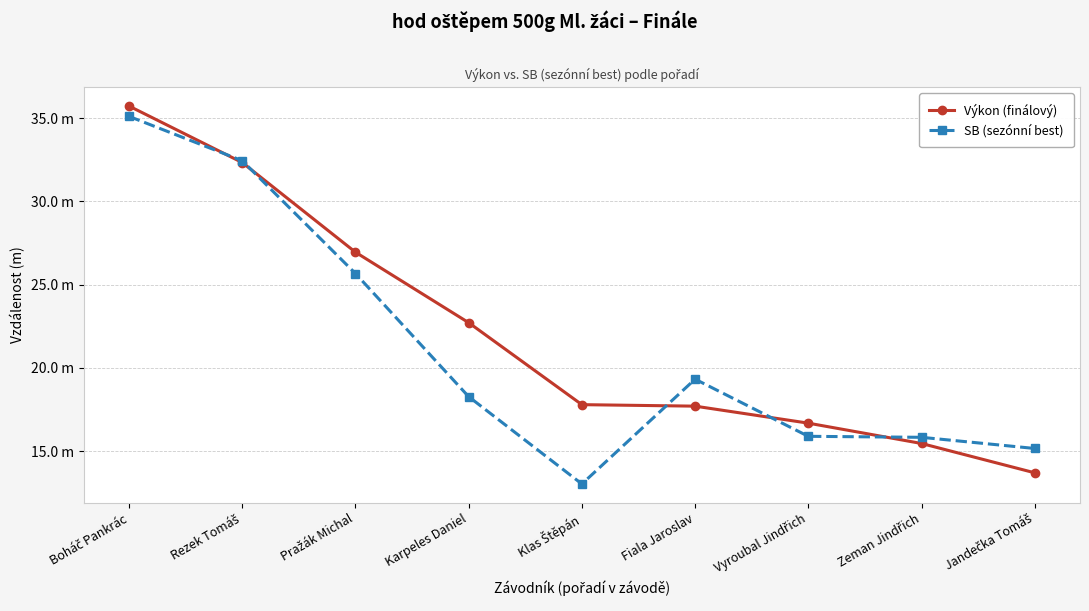

Reading left to right, list all the values displayed in this chart.

Výkon (finálový): Boháč Pankrác=35.7	Rezek Tomáš=32.3	Pražák Michal=26.9	Karpeles Daniel=22.7	Klas Štěpán=17.8	Fiala Jaroslav=17.7	Vyroubal Jindřich=16.7	Zeman Jindřich=15.5	Jandečka Tomáš=13.7
SB (sezónní best): Boháč Pankrác=35.1	Rezek Tomáš=32.4	Pražák Michal=25.7	Karpeles Daniel=18.3	Klas Štěpán=13.0	Fiala Jaroslav=19.3	Vyroubal Jindřich=15.9	Zeman Jindřich=15.8	Jandečka Tomáš=15.2